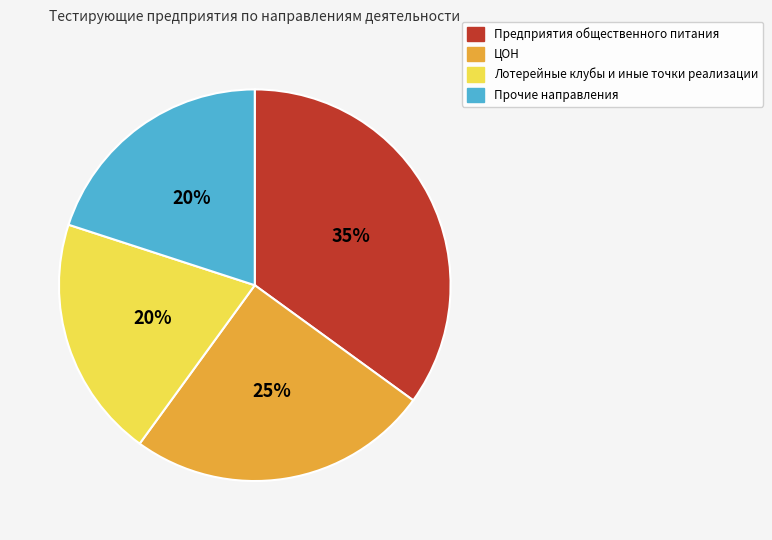

Is ЦОН the majority of the pie?

No